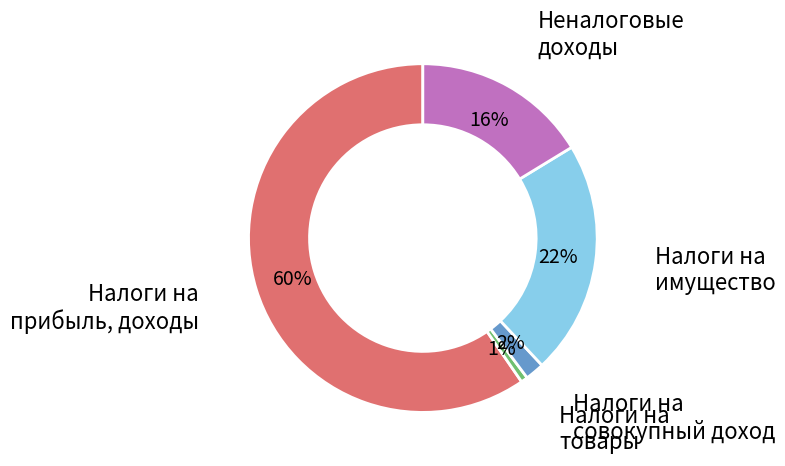

Does any single category account for the majority?

Yes